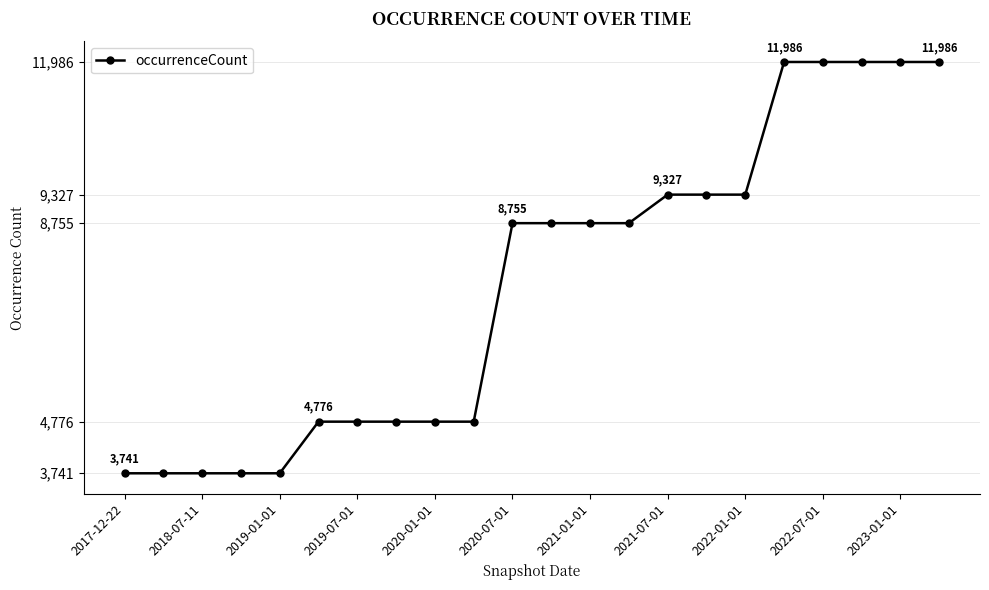

What is the average value?

7523